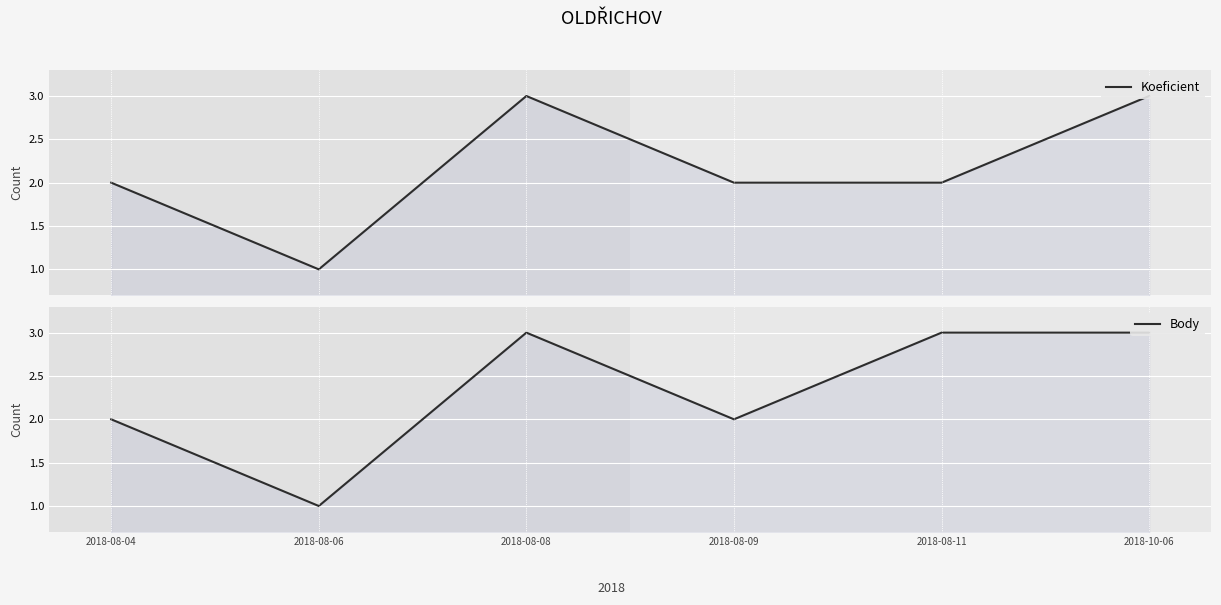

What is the maximum value shown in the chart?

3